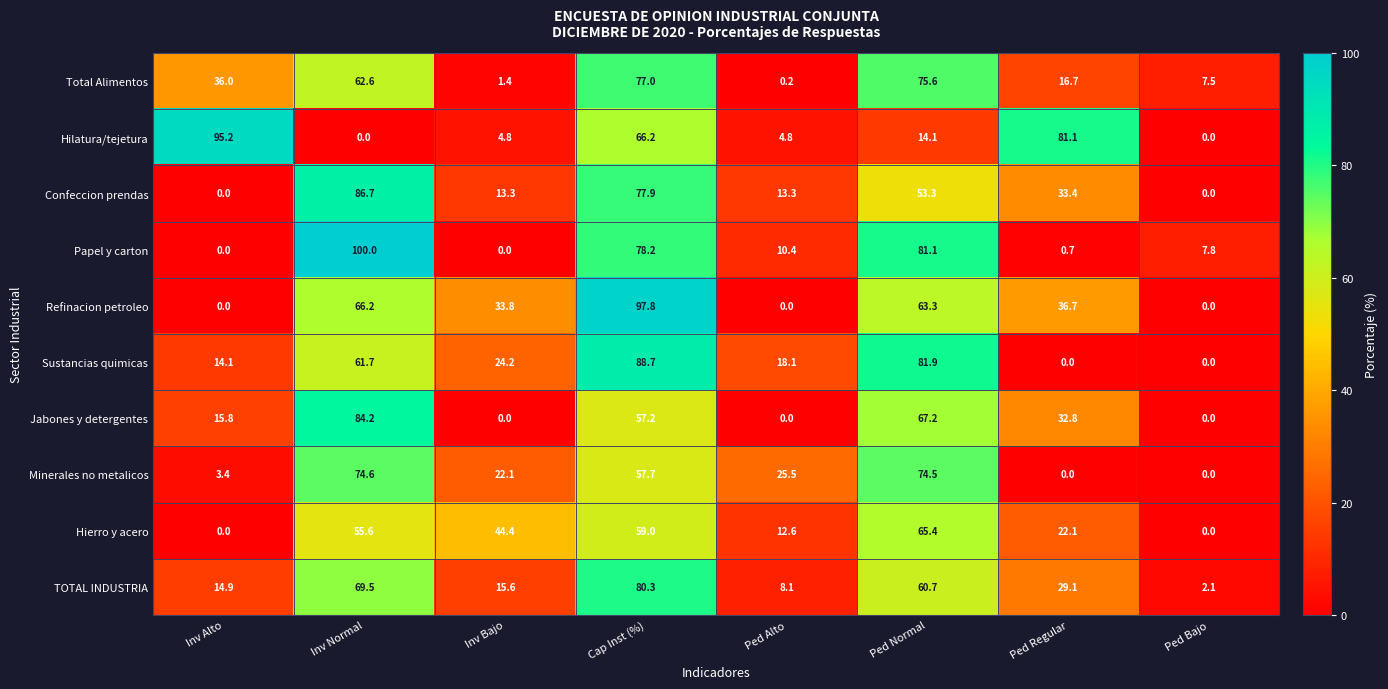

Is it true that Refinacion petroleo equals -46.0 at Inv Alto?

False